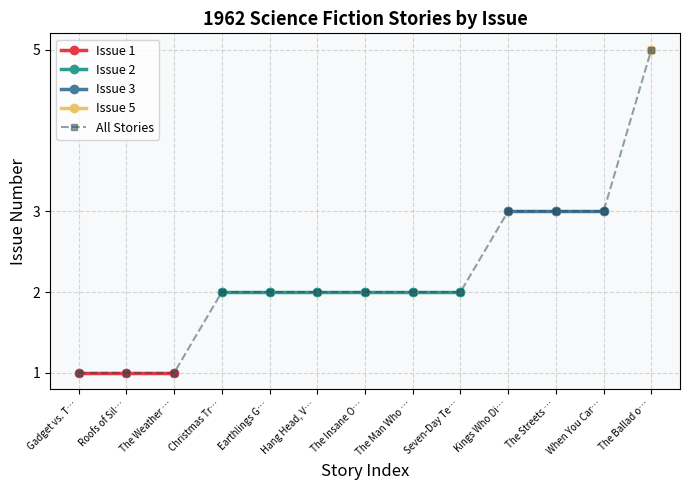

Does the chart have visible grid lines?

Yes